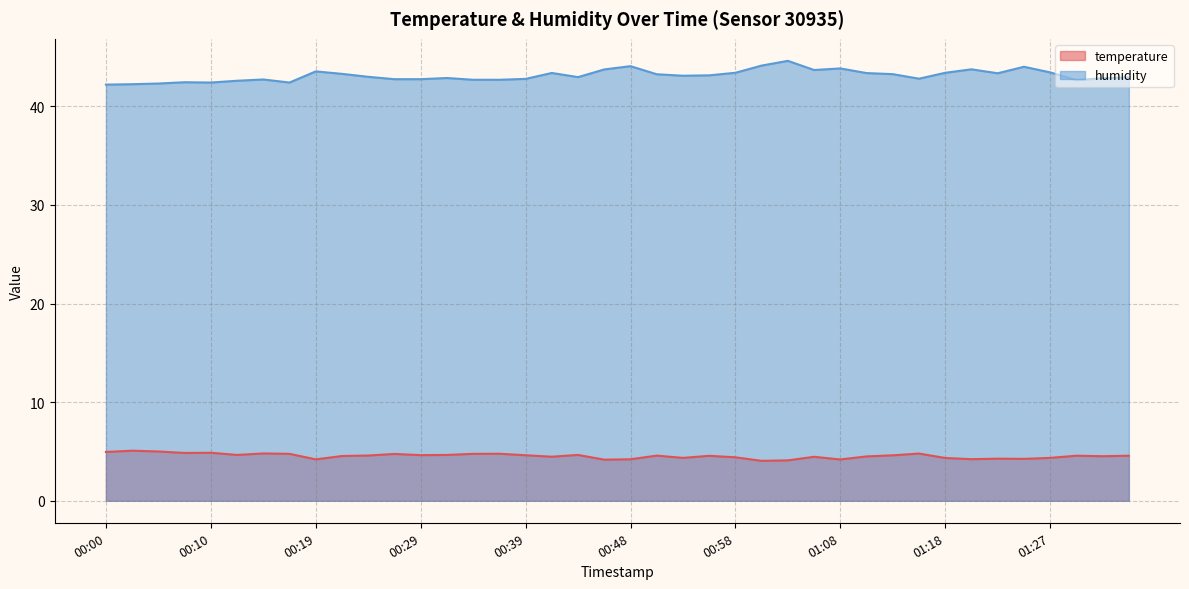

What is the difference between the maximum and minimum values in the temperature series?

1.0